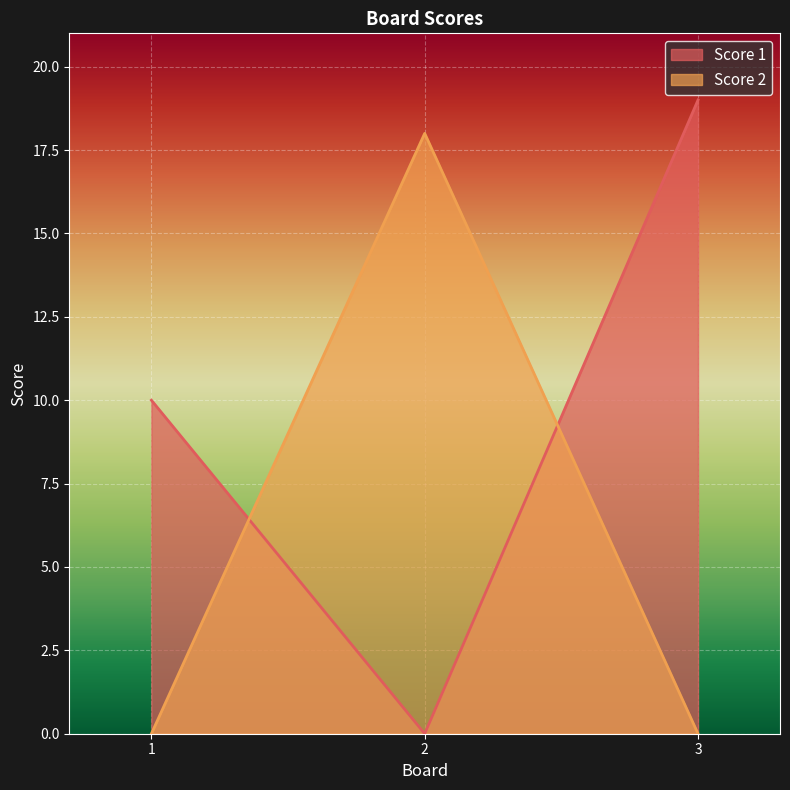

Which label corresponds to the largest value in the chart?

3